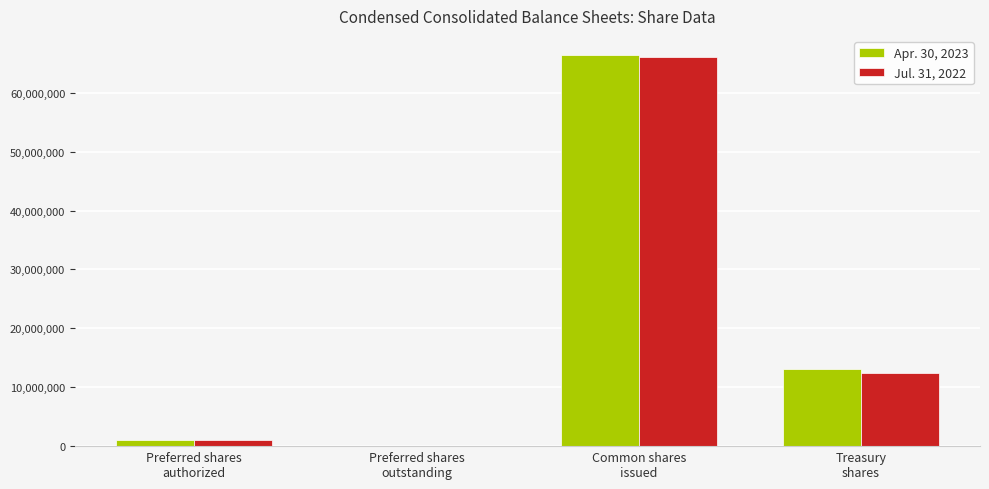

What is the maximum value shown in the chart?

66334072